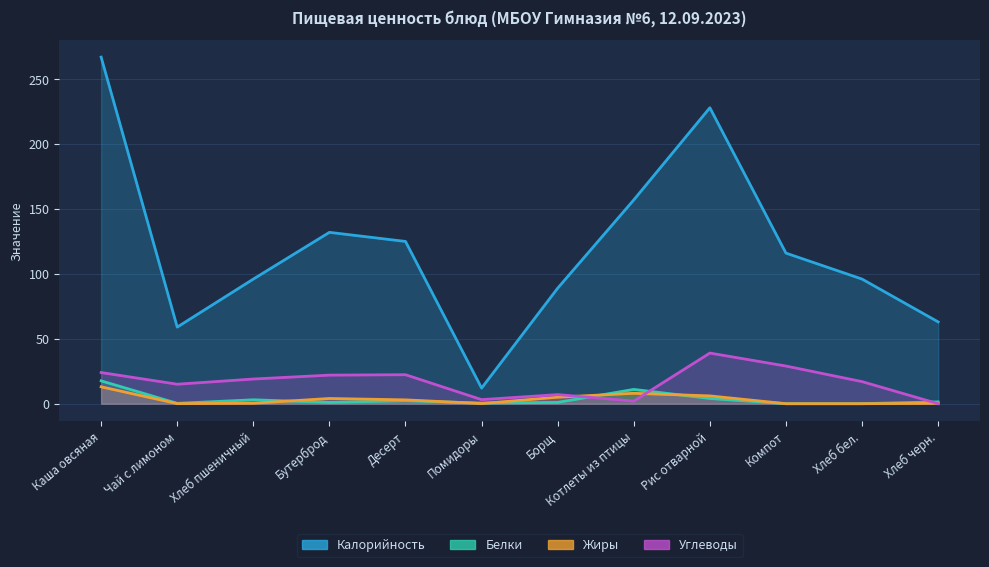

True or false: Углеводы has more than 2 points higher than both neighbors.

True